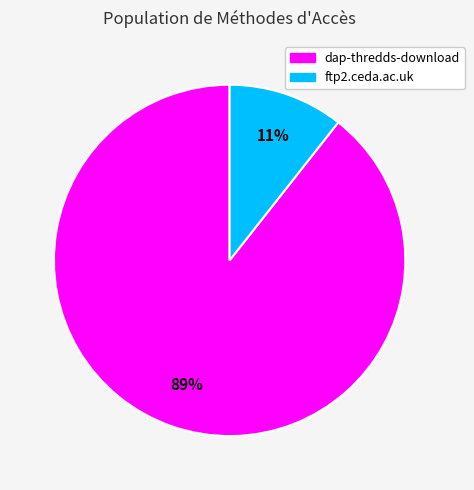

What percentage is the ftp2.ceda.ac.uk slice, to the nearest percent?

11%